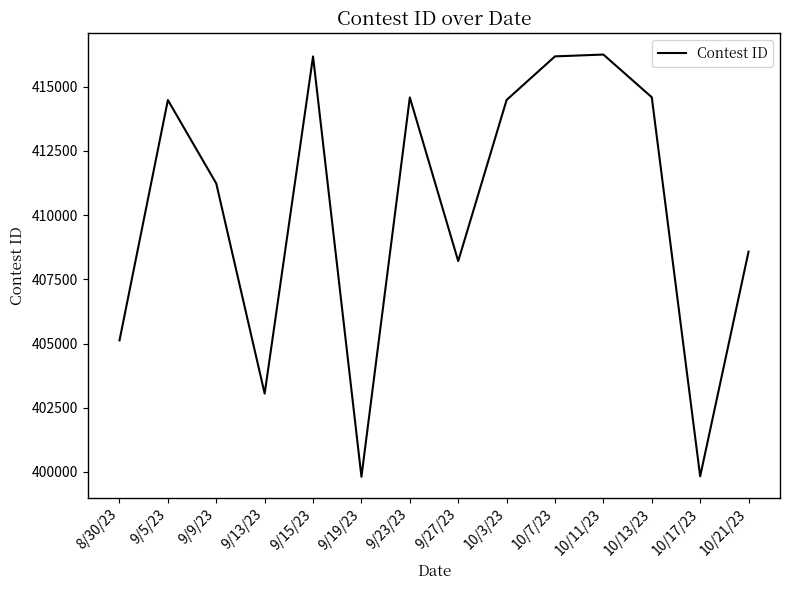

True or false: the data has more than 0 interior local peaks.

True